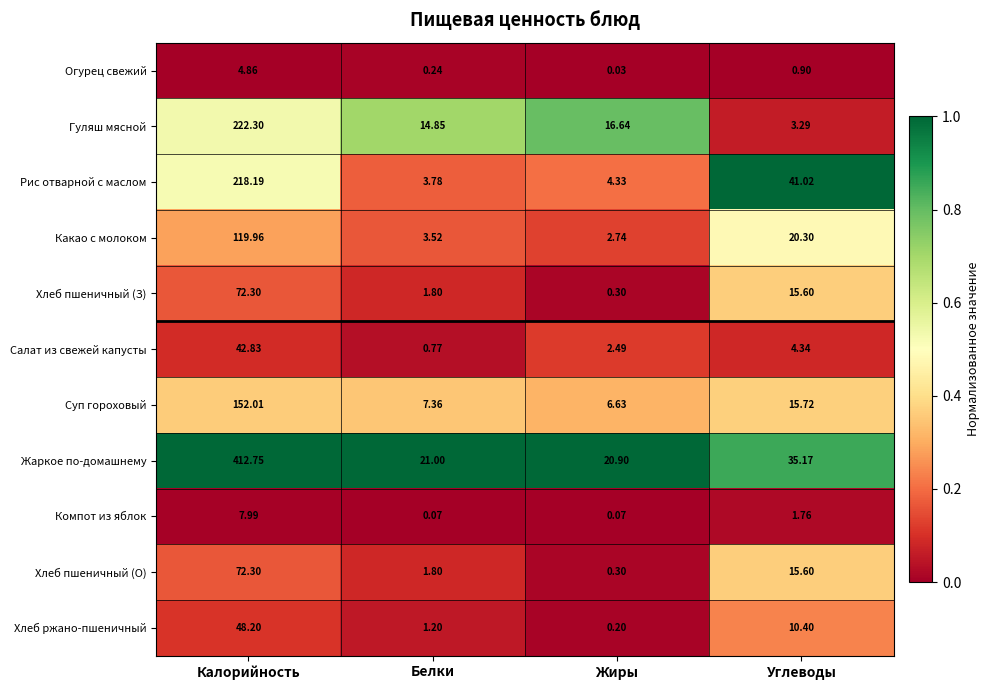

Where is Хлеб пшеничный (О) nearest to the value 36?

Углеводы